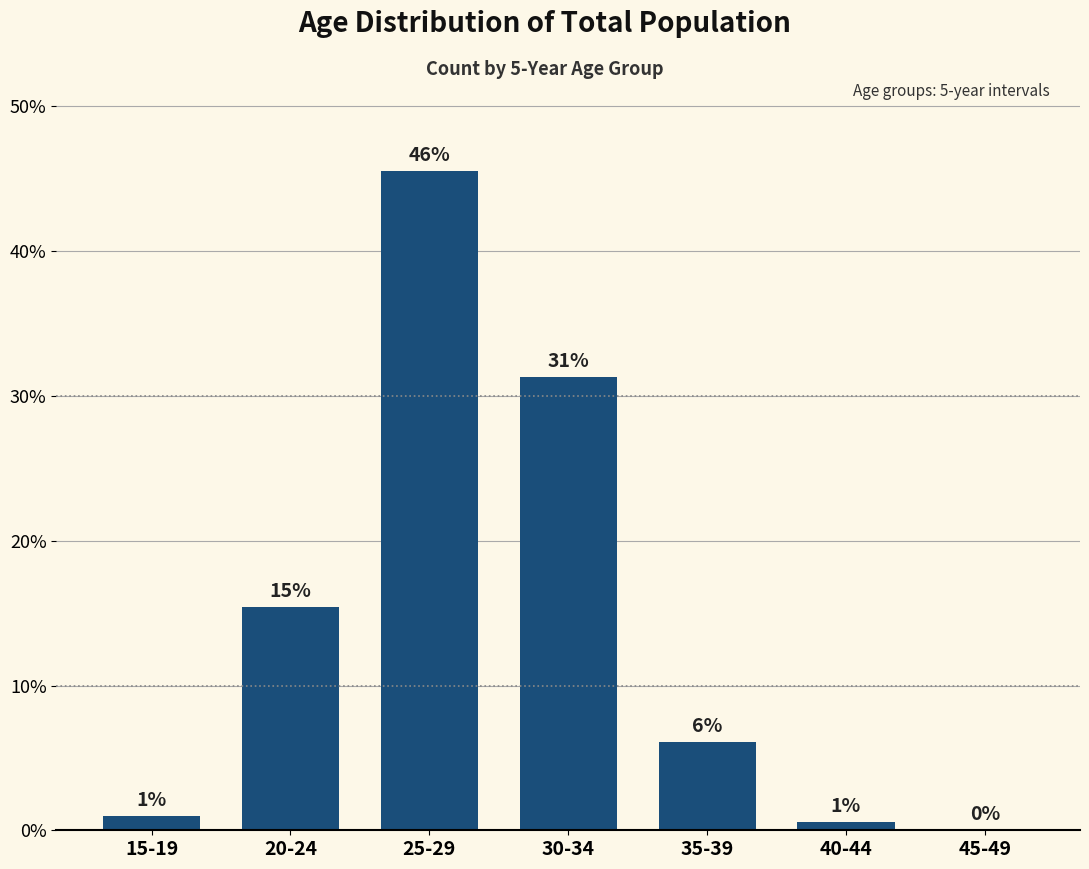

List the labels in order of value, smallest first.

45-49, 40-44, 15-19, 35-39, 20-24, 30-34, 25-29